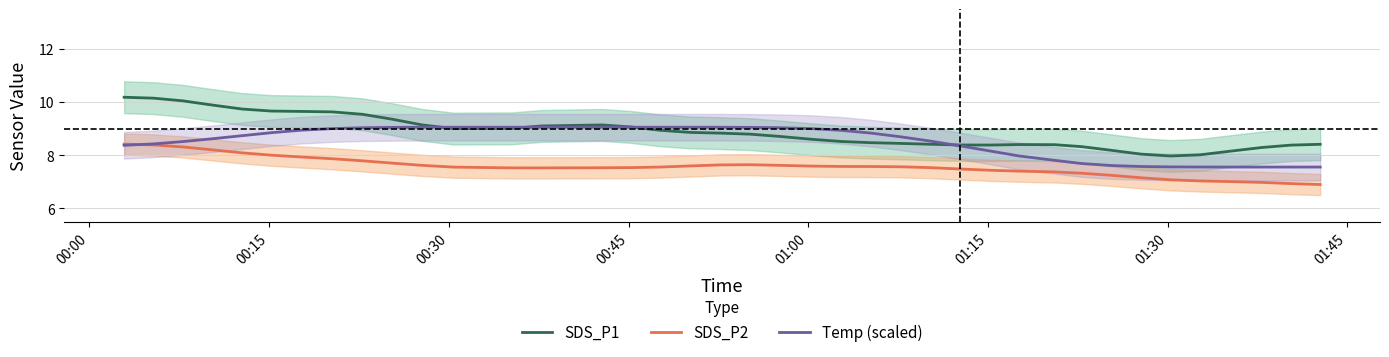

What is the minimum value for SDS_P2?

6.9